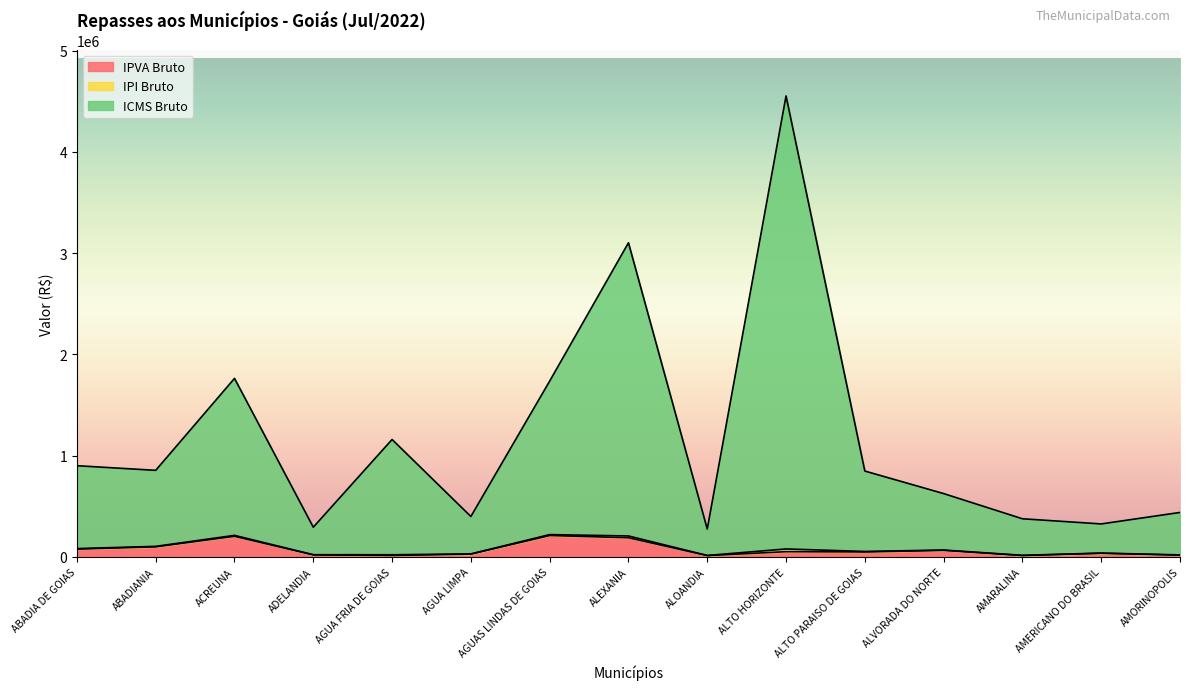

Rank the categories by IPI Bruto value from lowest to highest.

ALOANDIA, ADELANDIA, AMERICANO DO BRASIL, AMARALINA, AGUA LIMPA, AMORINOPOLIS, ALVORADA DO NORTE, ALTO PARAISO DE GOIAS, ABADIANIA, ABADIA DE GOIAS, AGUA FRIA DE GOIAS, AGUAS LINDAS DE GOIAS, ACREUNA, ALEXANIA, ALTO HORIZONTE